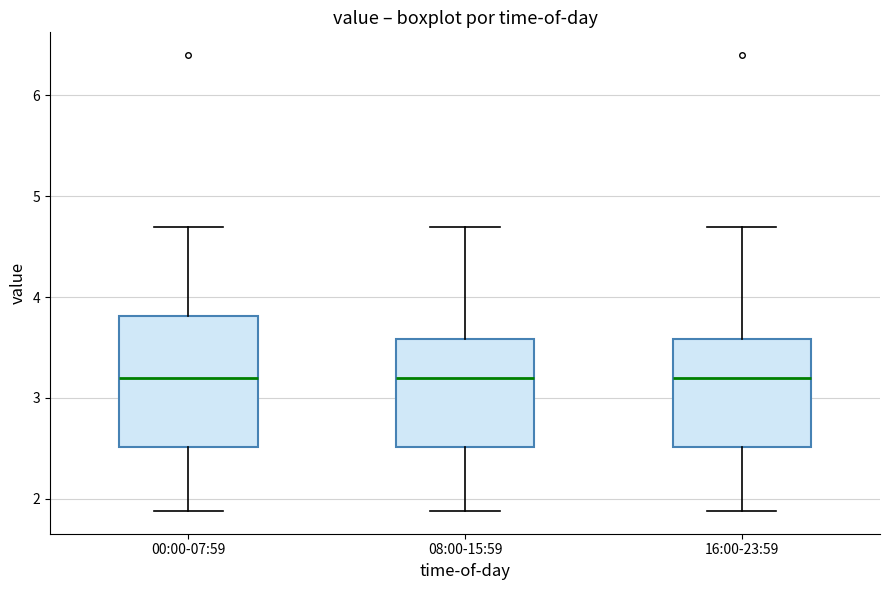

Reading left to right, read every box against the y-axis: the position of its median line, the range the box covers, and the ends of its whiskers. The values are not printed on the chart, so give them approximately, as read against the axis.

00:00-07:59: median 3.2, box 2.5 to 3.8, whiskers 1.9 to 4.7
08:00-15:59: median 3.2, box 2.5 to 3.6, whiskers 1.9 to 4.7
16:00-23:59: median 3.2, box 2.5 to 3.6, whiskers 1.9 to 4.7